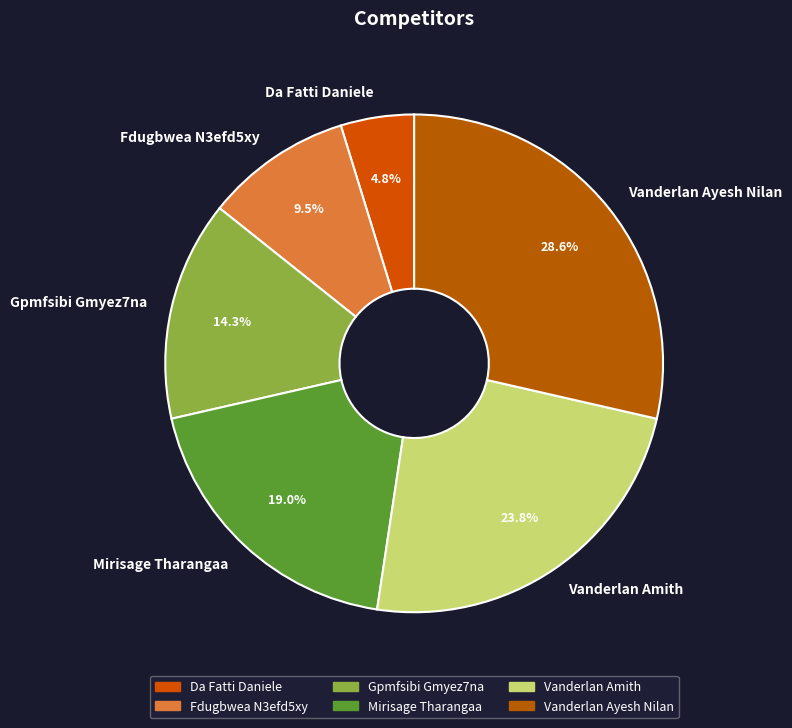

The Da Fatti Daniele slice represents 5% of the pie. True or false?

True